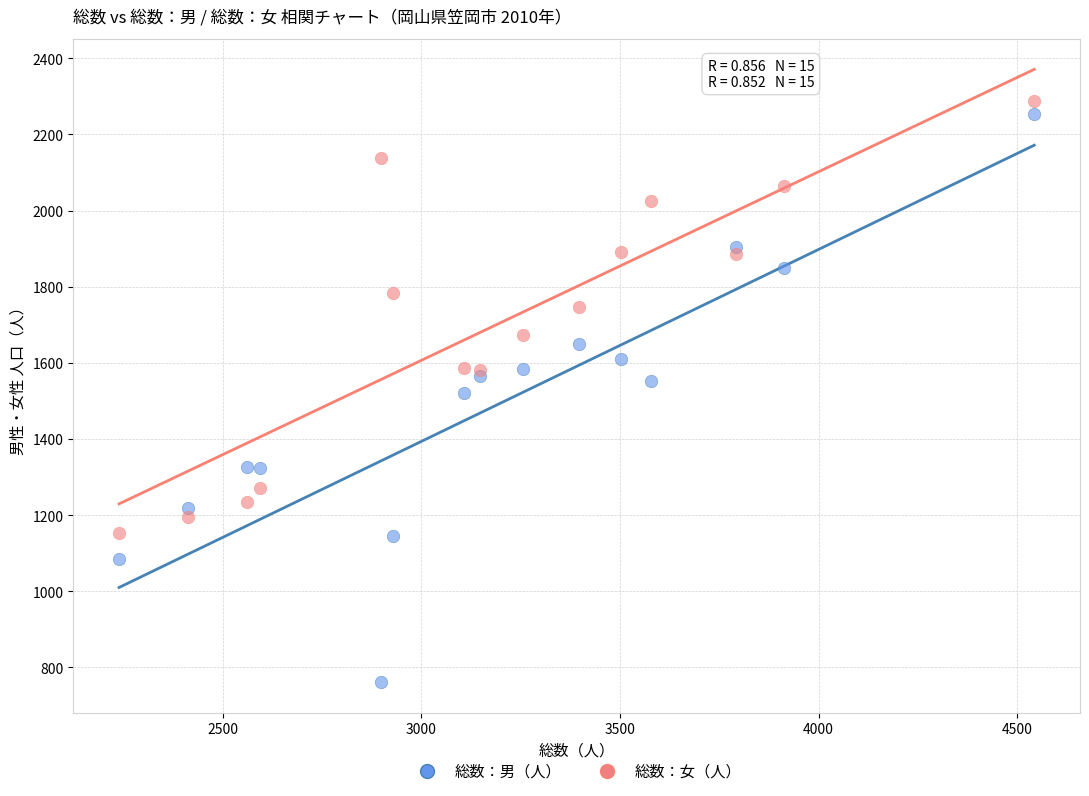

Which series reaches the maximum Y coordinate?

総数：女（人）